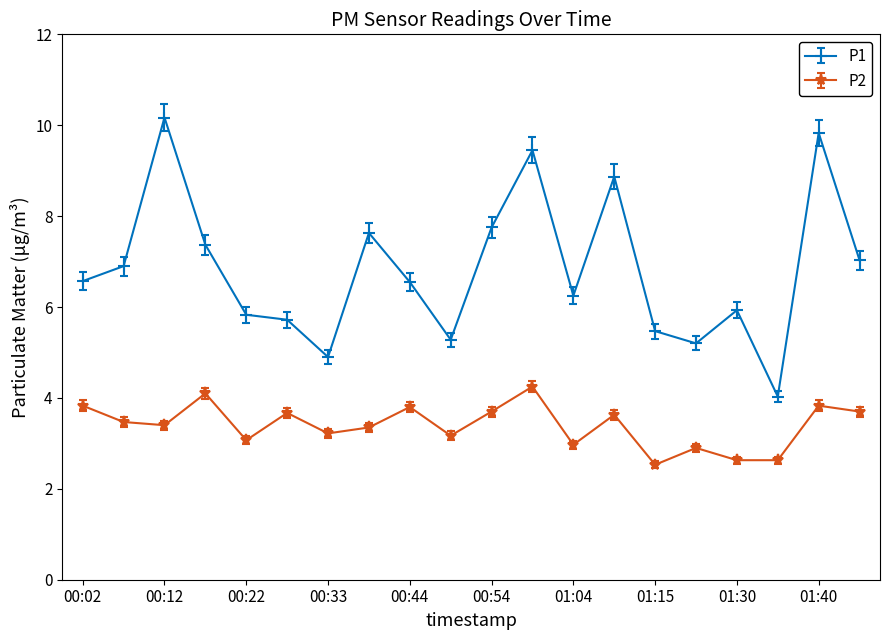

What is the greatest value displayed?

10.2